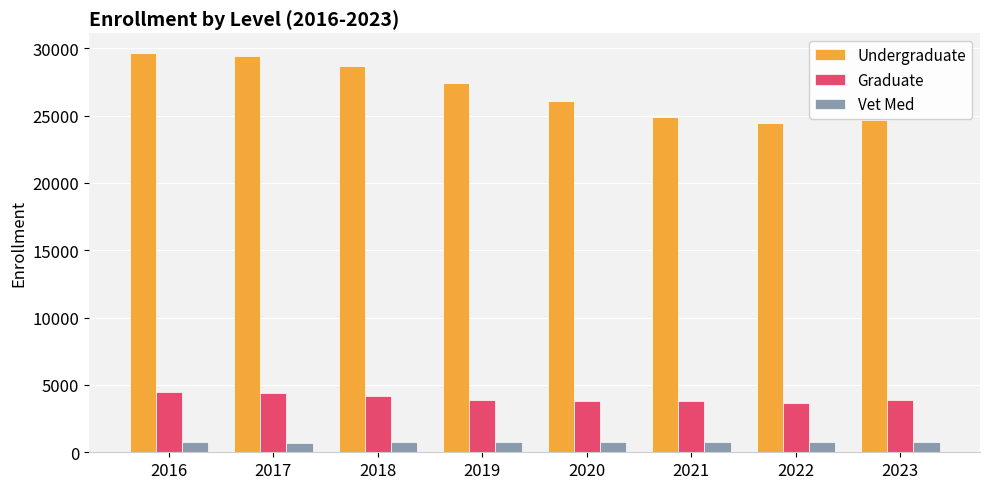

At how many categories does at least one series exceed 15666?

8